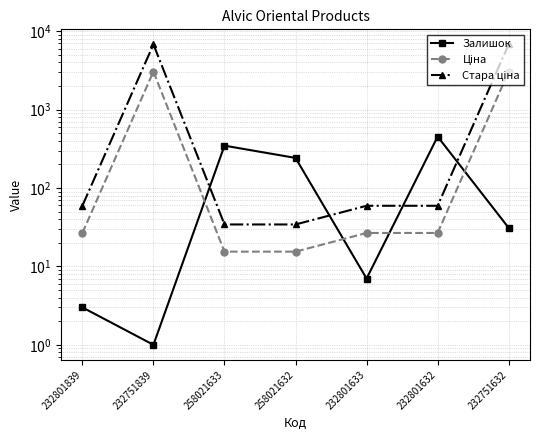

Between which two adjacent categories do Стара ціна and Залишок first intersect?

232751839 and 258021633